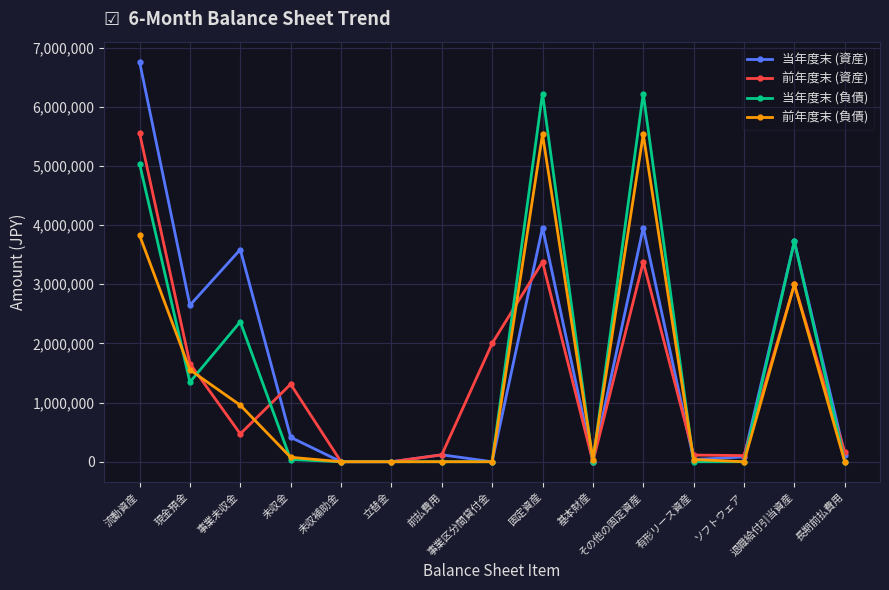

What is the sum of the 当年度末 (資産) values at ソフトウェア and 事業区分間貸付金?

80850